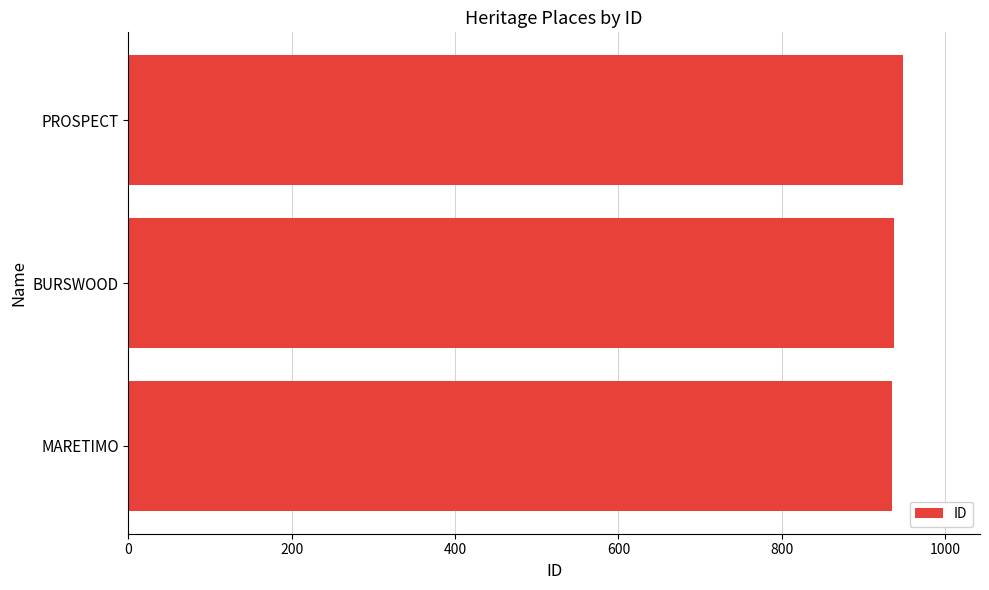

What is the ratio of the value at PROSPECT to the value at BURSWOOD?

1.0